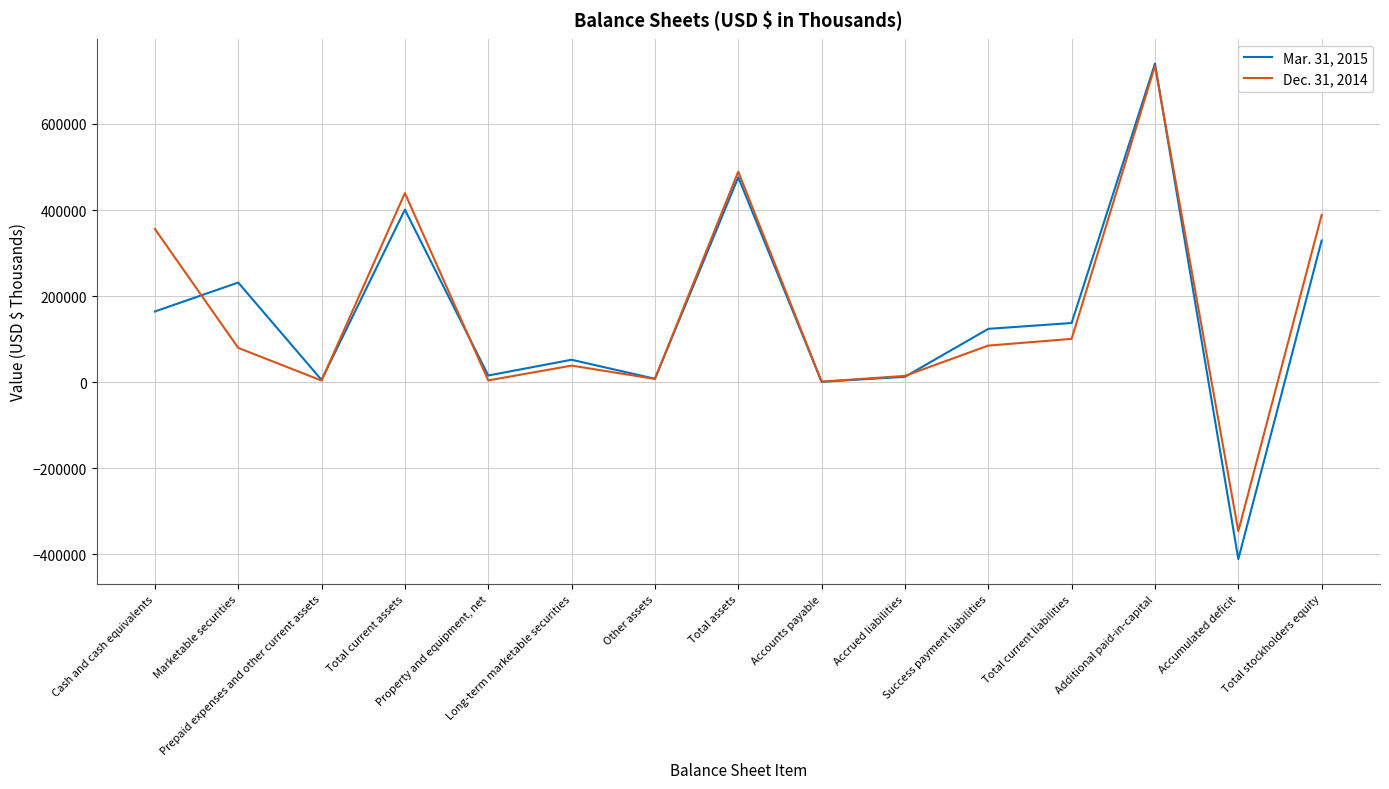

What position from the left is Property and equipment, net?

5